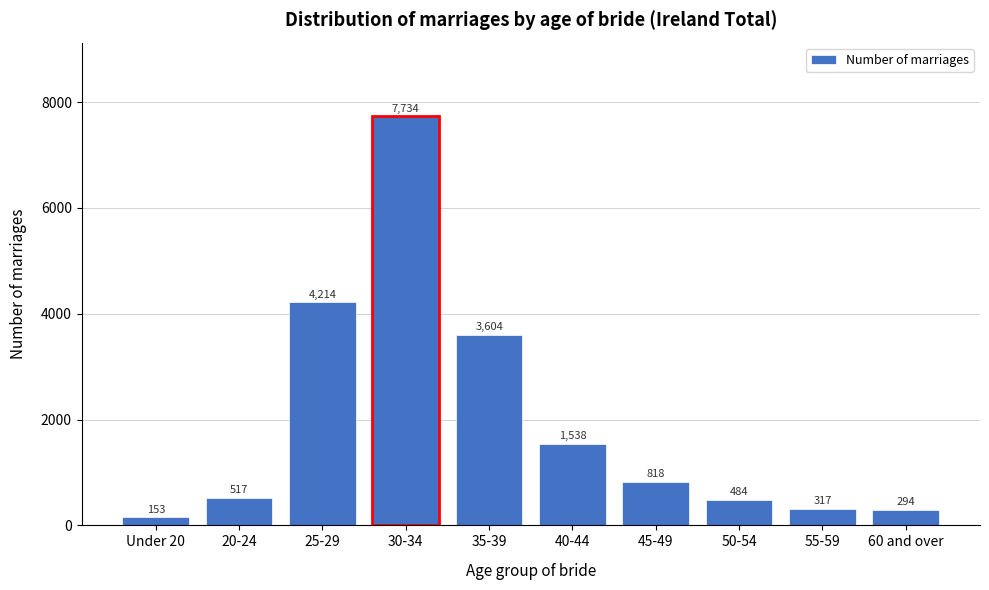

Reading left to right, what are all the values shown in this chart?

Under 20=153	20-24=517	25-29=4214	30-34=7734	35-39=3604	40-44=1538	45-49=818	50-54=484	55-59=317	60 and over=294